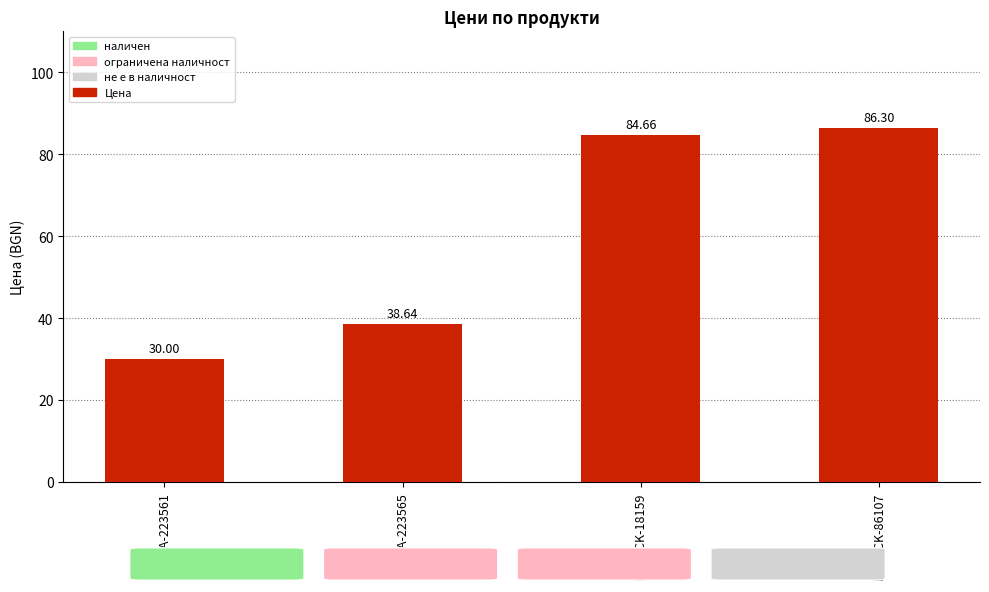

What is the label of the 2nd bar from the left?

HAMA-223565